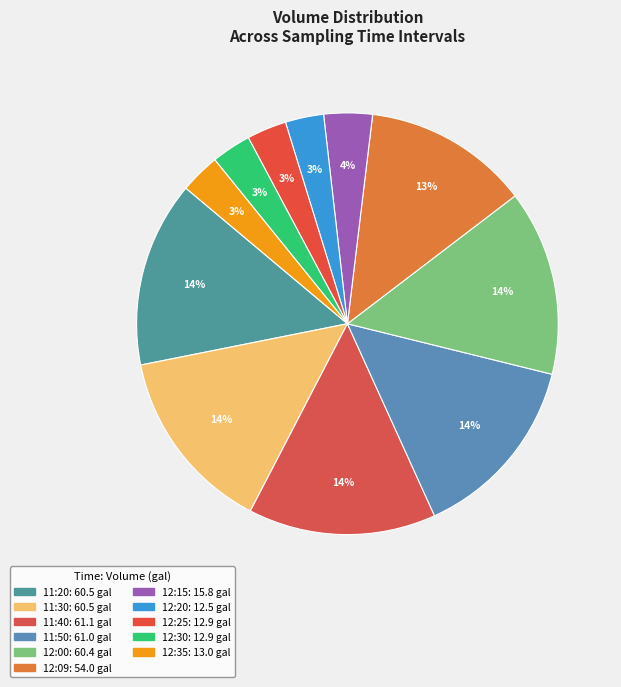

How many slices are in this pie chart?

11